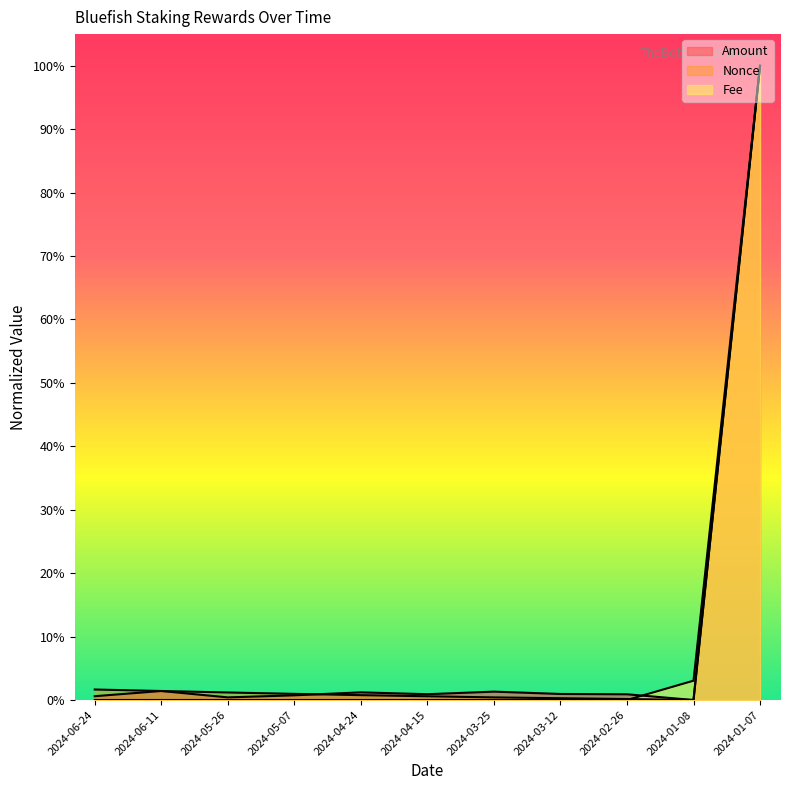

The Nonce series shows 0.4 at 2024-03-12. True or false?

False